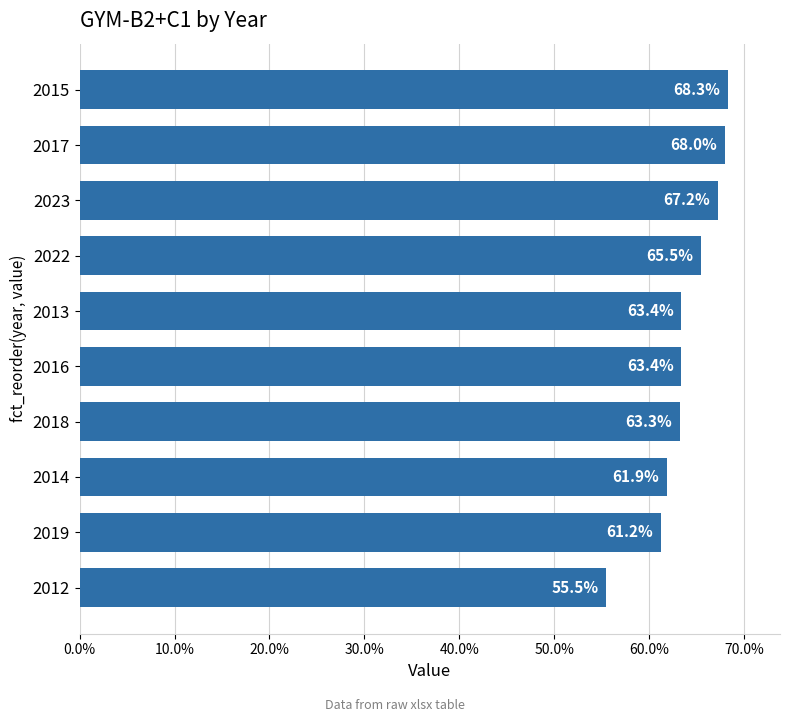

Approximately how many times larger is the value at 2023 compared to 2022?

1.0